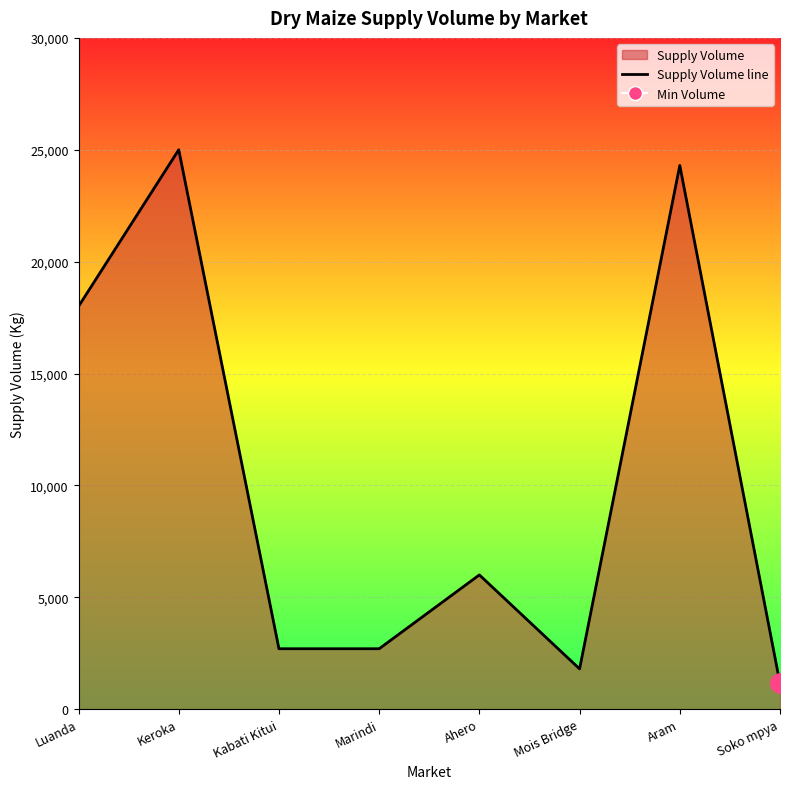

What is the ratio of the value at Kabati Kitui to the value at Luanda?

0.1